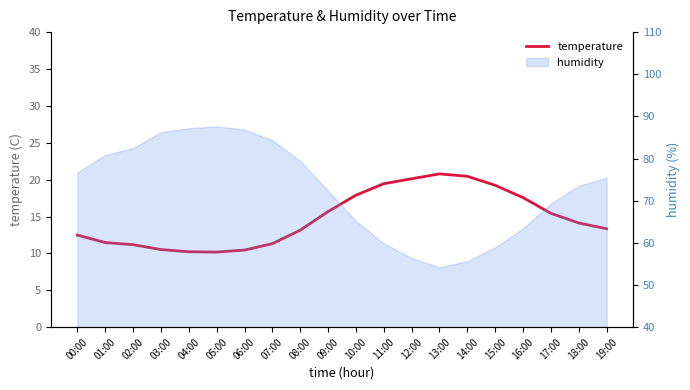

What is the smallest value displayed?

10.2